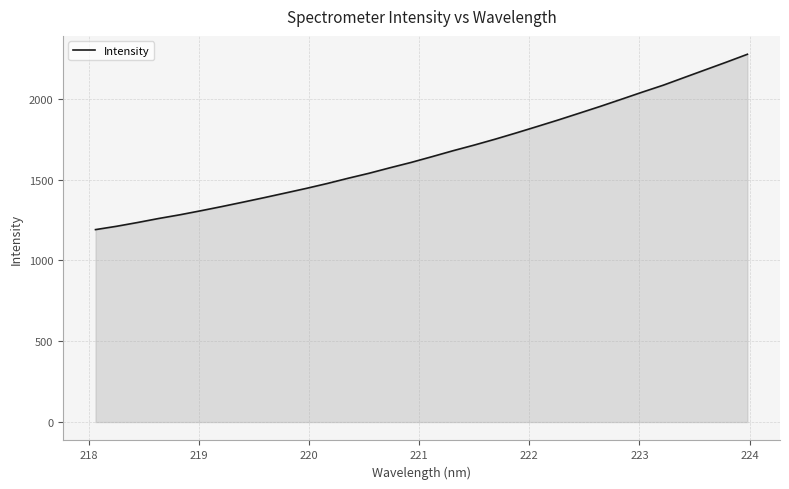

What is the maximum value shown in the chart?

2275.4